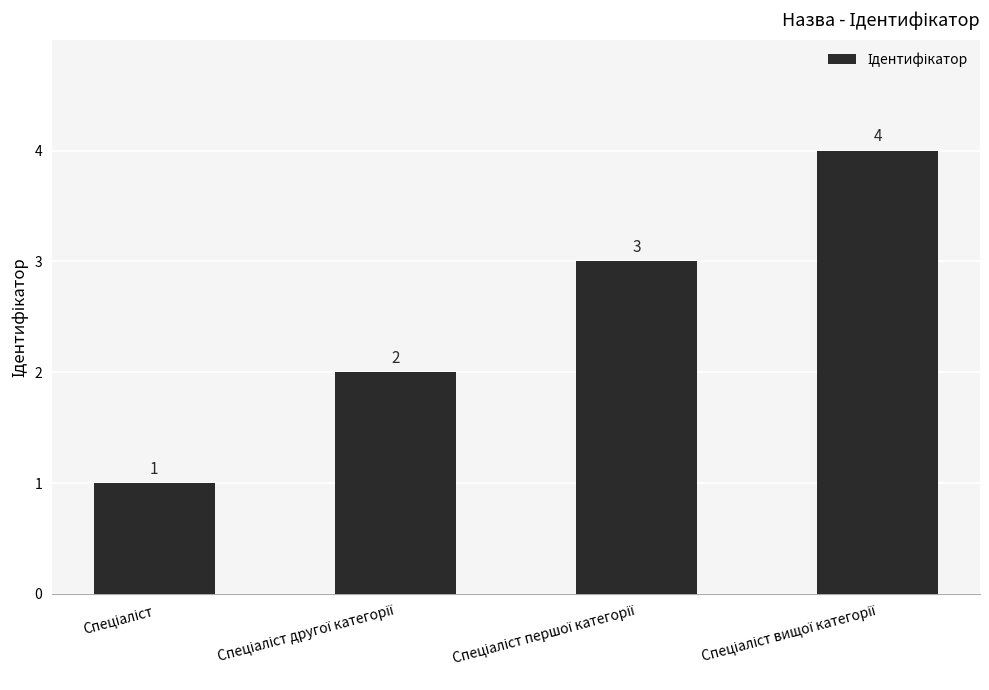

What is the greatest value displayed?

4